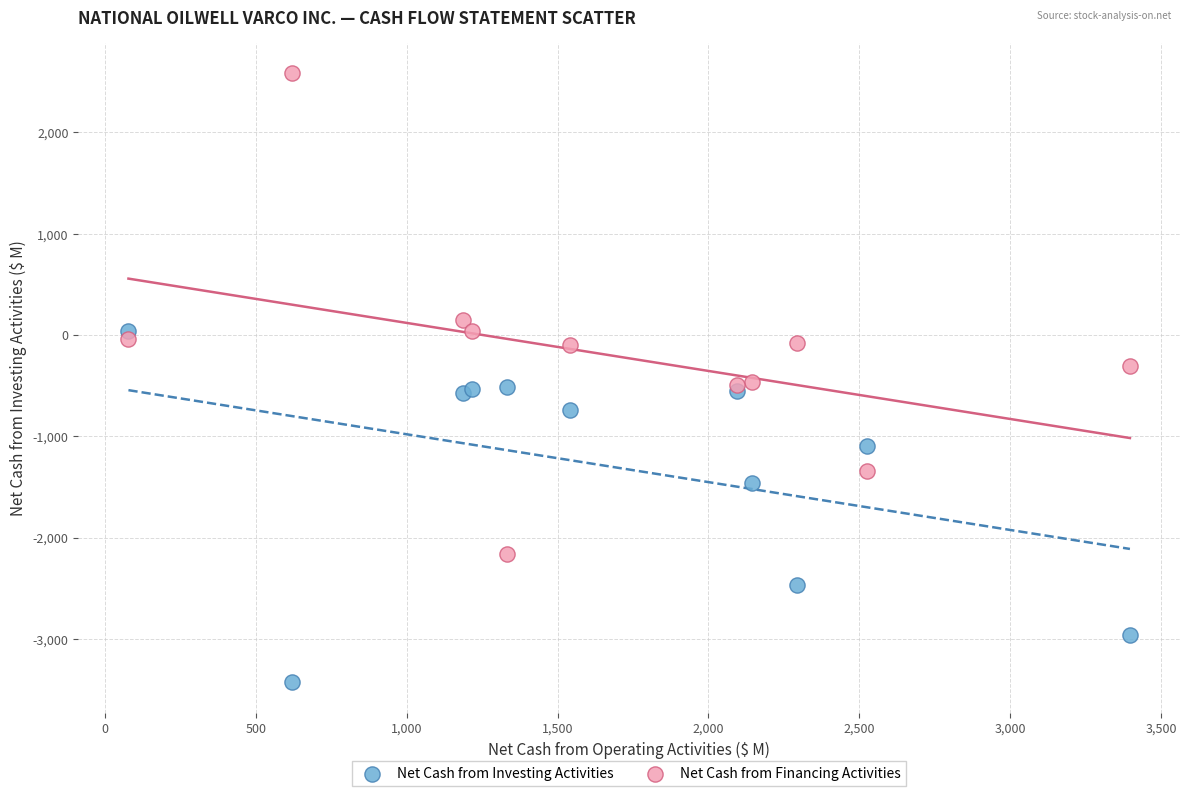

Which series has the widest spread of Y values?

Net Cash from Financing Activities